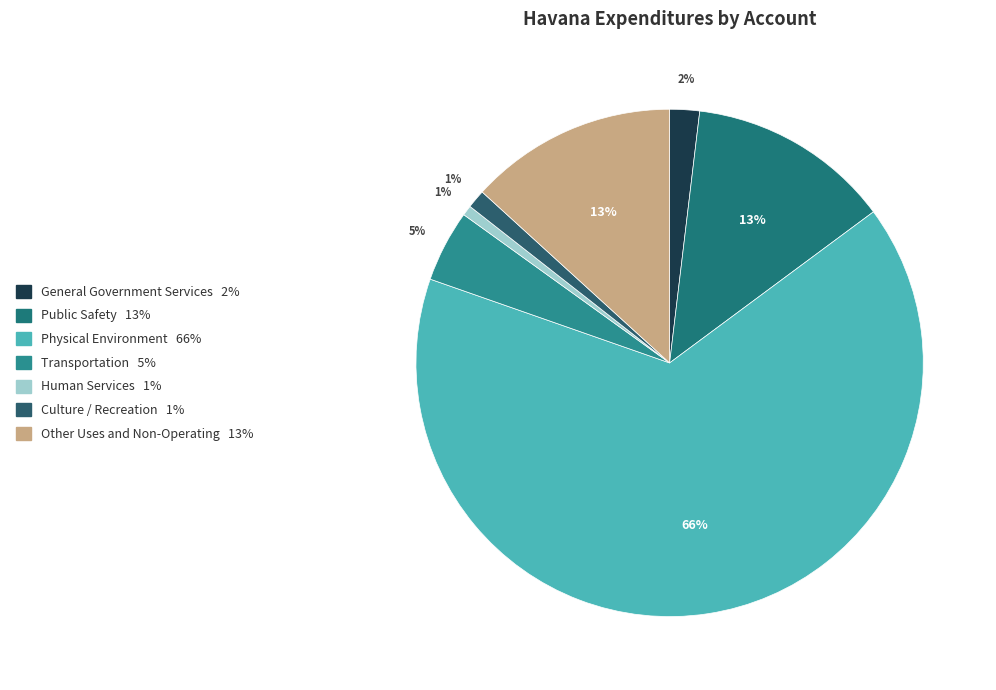

How many slices are in this pie chart?

7